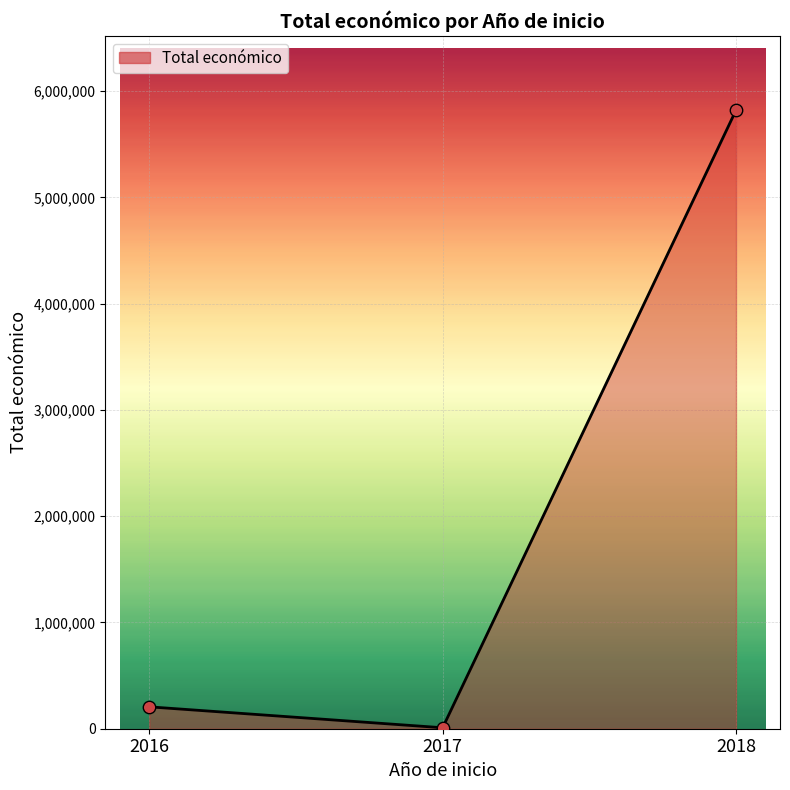

Between 2017 and 2016, which is larger?

2016